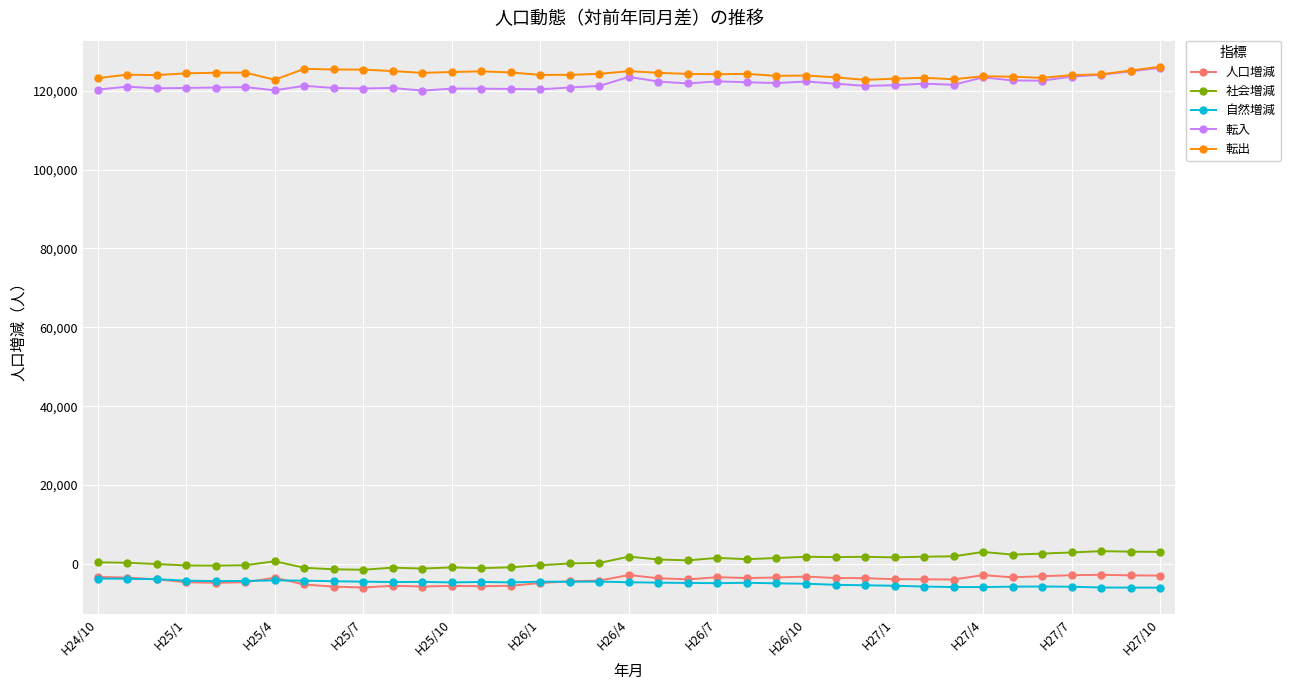

What is the minimum value for 人口増減?

-5984